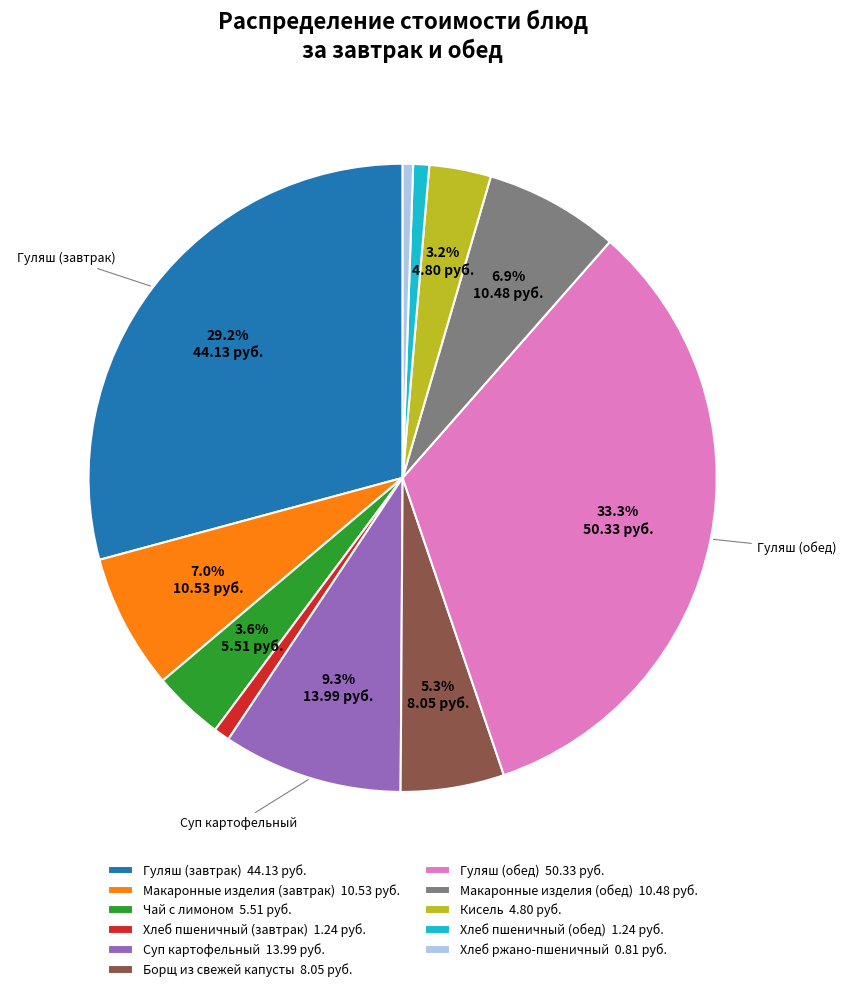

What percentage is NOT represented by Кисель?

96.8%